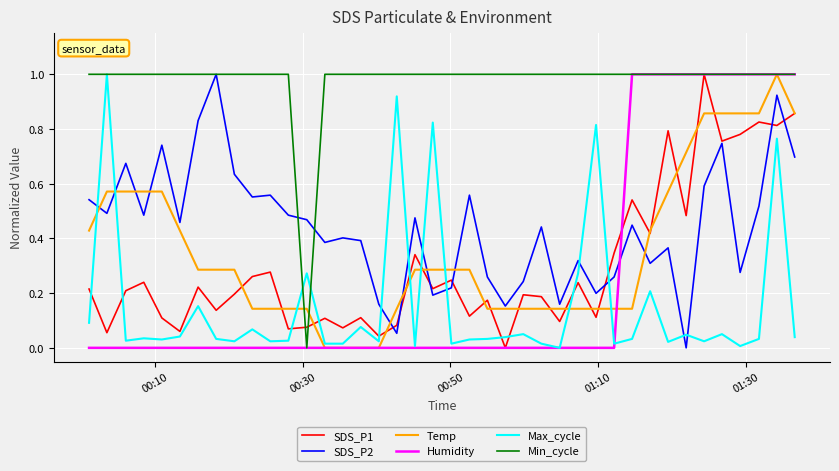

Which series has the largest total across all categories?

Min_cycle